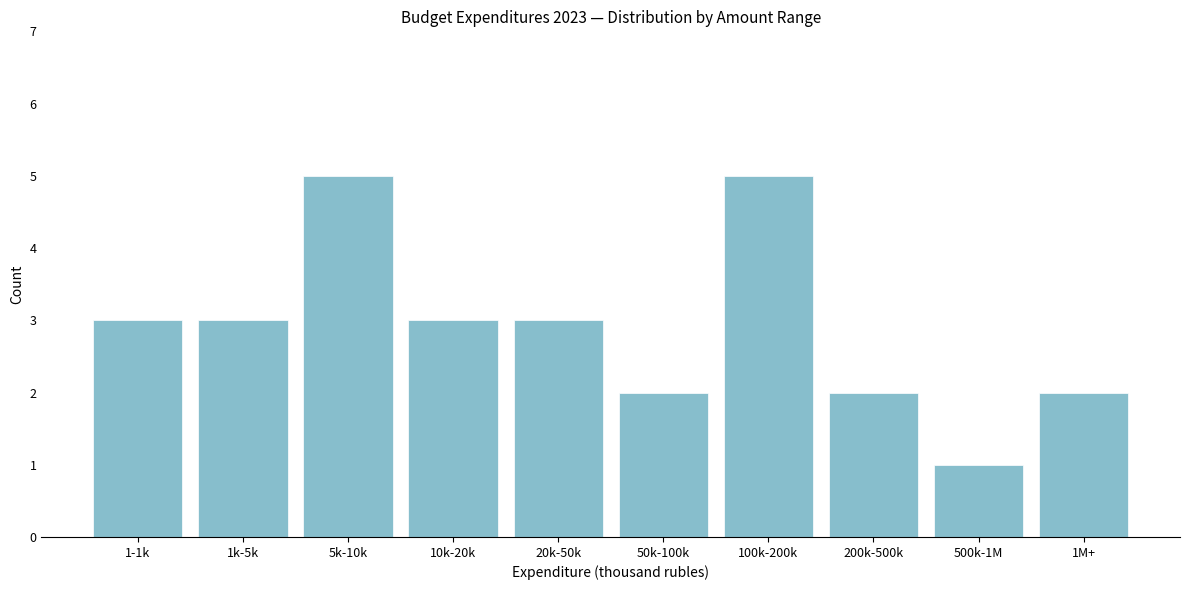

Reading right to left, list all the values displayed in this chart.

1M+=2	500k-1M=1	200k-500k=2	100k-200k=5	50k-100k=2	20k-50k=3	10k-20k=3	5k-10k=5	1k-5k=3	1-1k=3